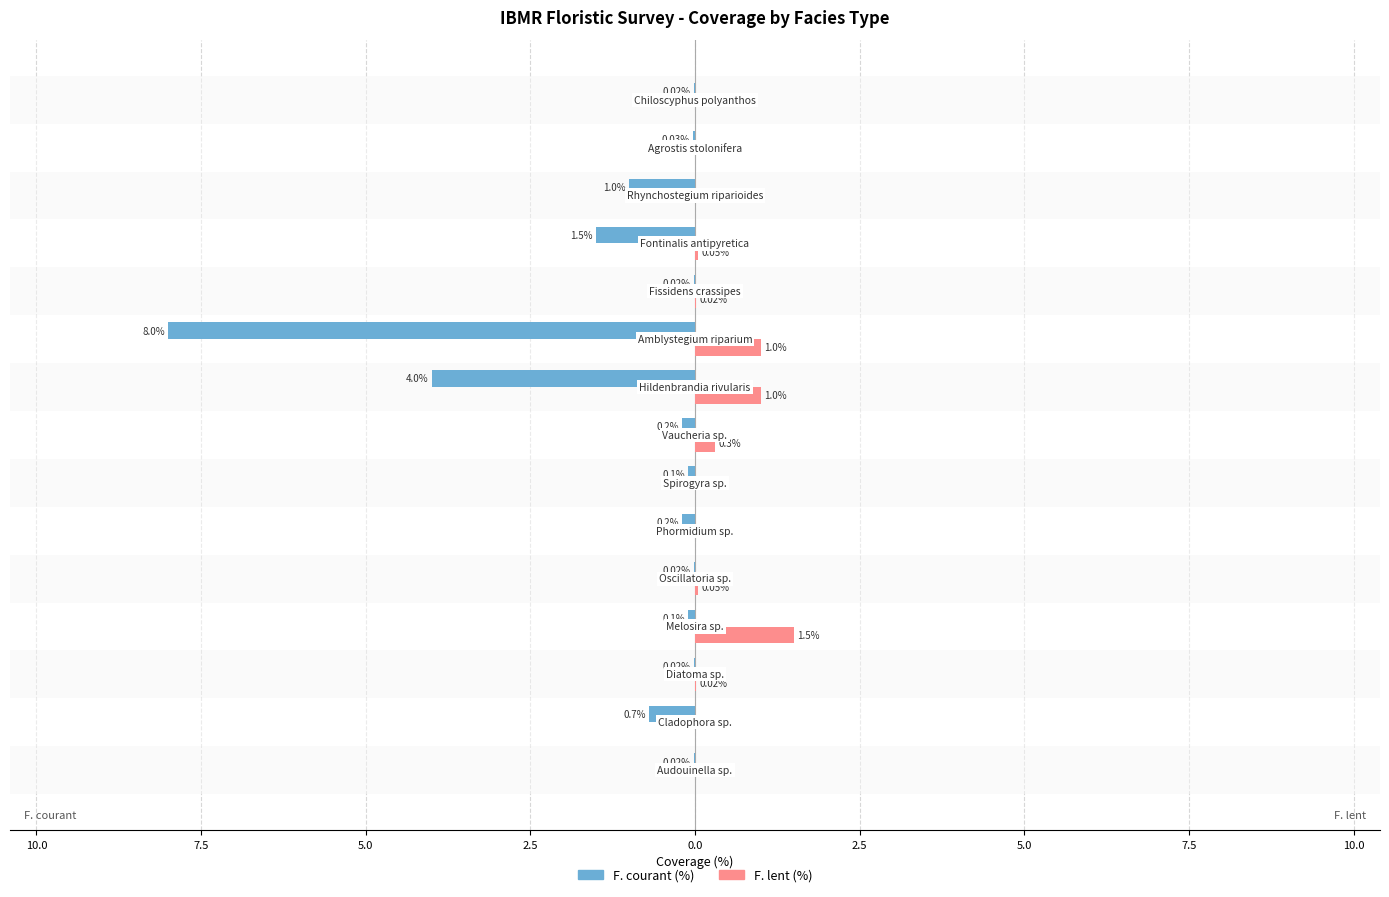

What are all the series names shown in the legend?

F. courant (%), F. lent (%)